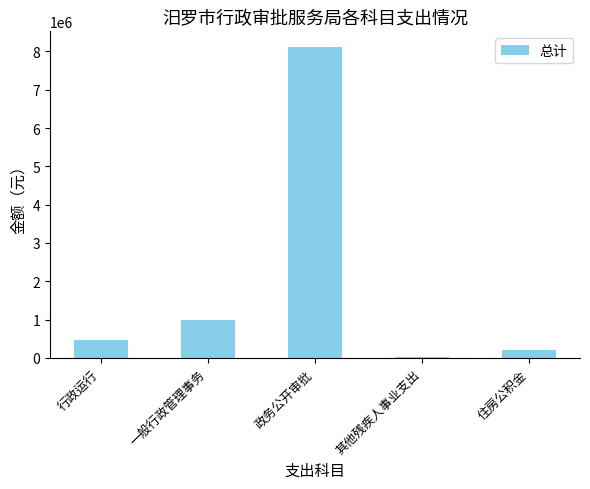

Approximately how many times larger is the value at 其他残疾人事业支出 compared to 住房公积金?

0.1